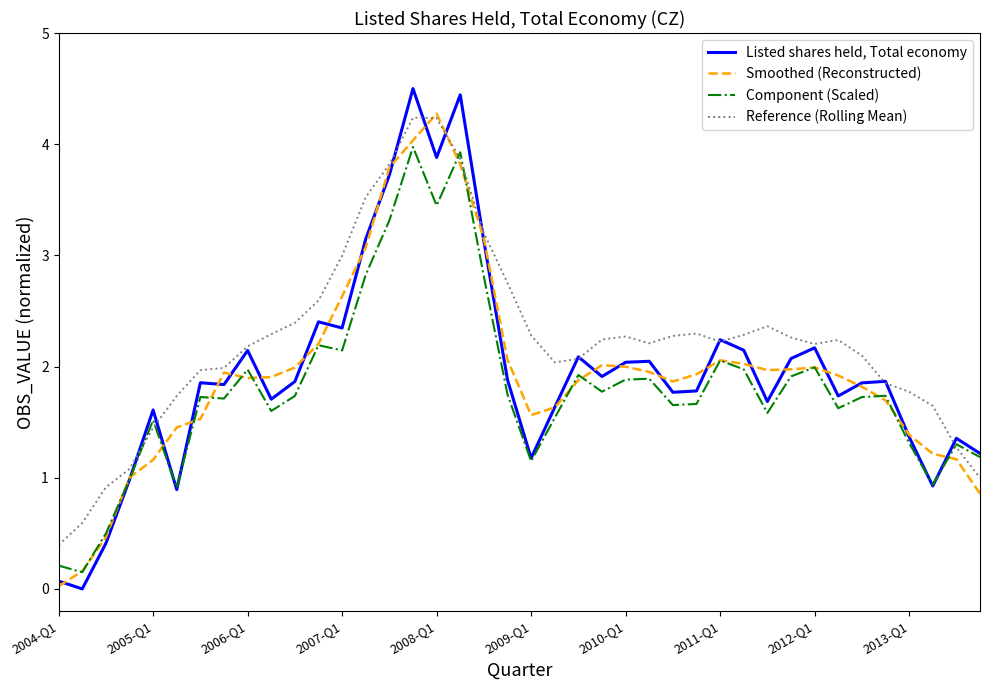

How many lines are shown in the chart?

4